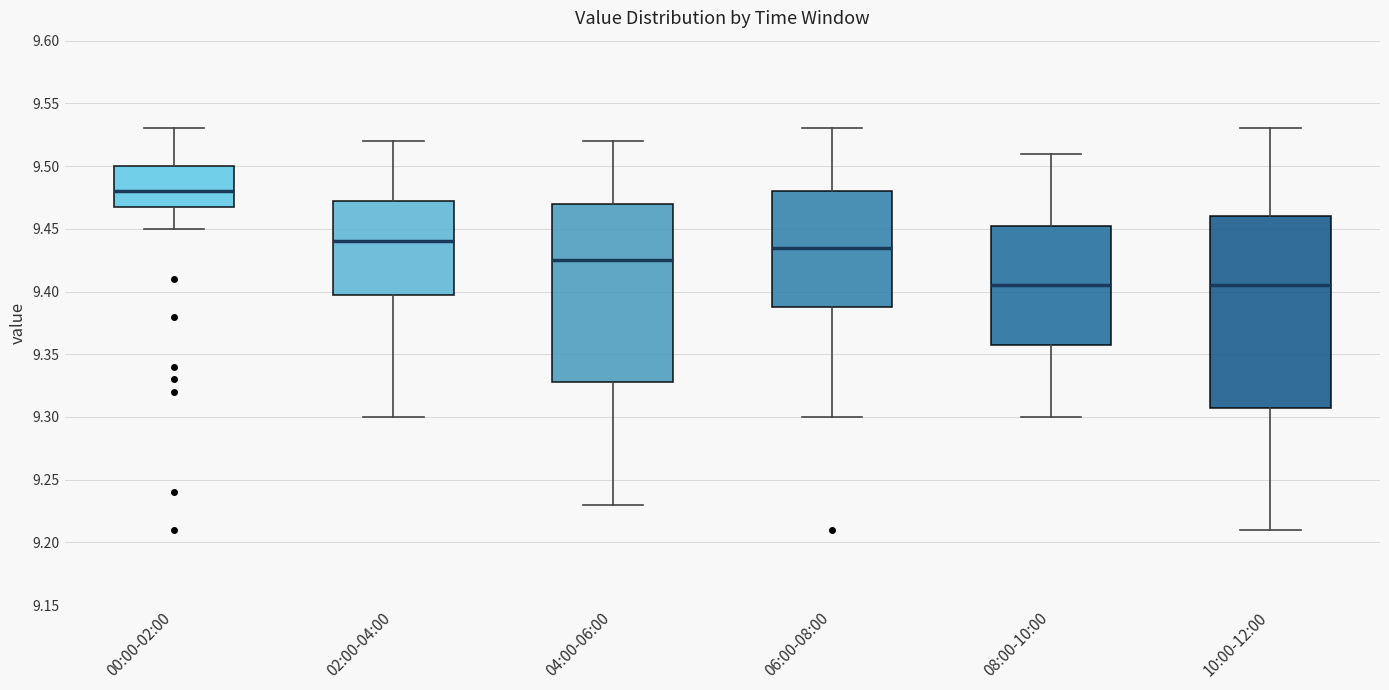

Comparing the boxes themselves (not the whiskers), which one is the tallest?

10:00-12:00